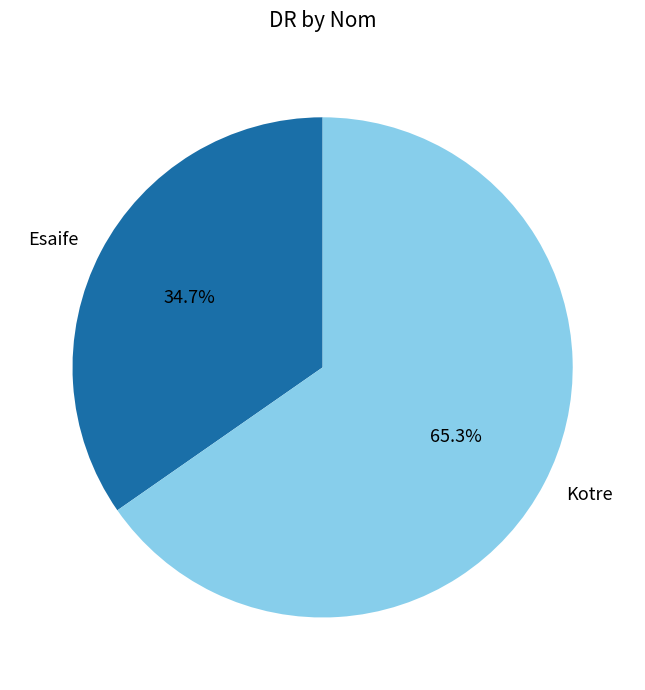

What percentage is NOT represented by Esaife?

65.3%